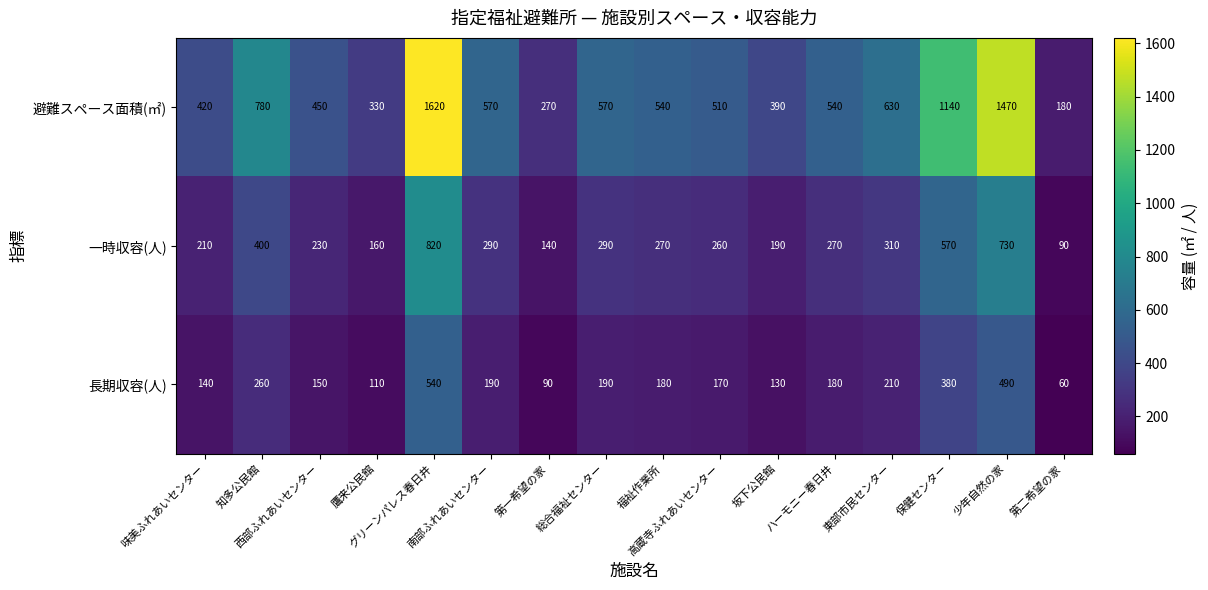

Rank the series by their average value, from lowest to highest.

長期収容(人), 一時収容(人), 避難スペース面積(㎡)